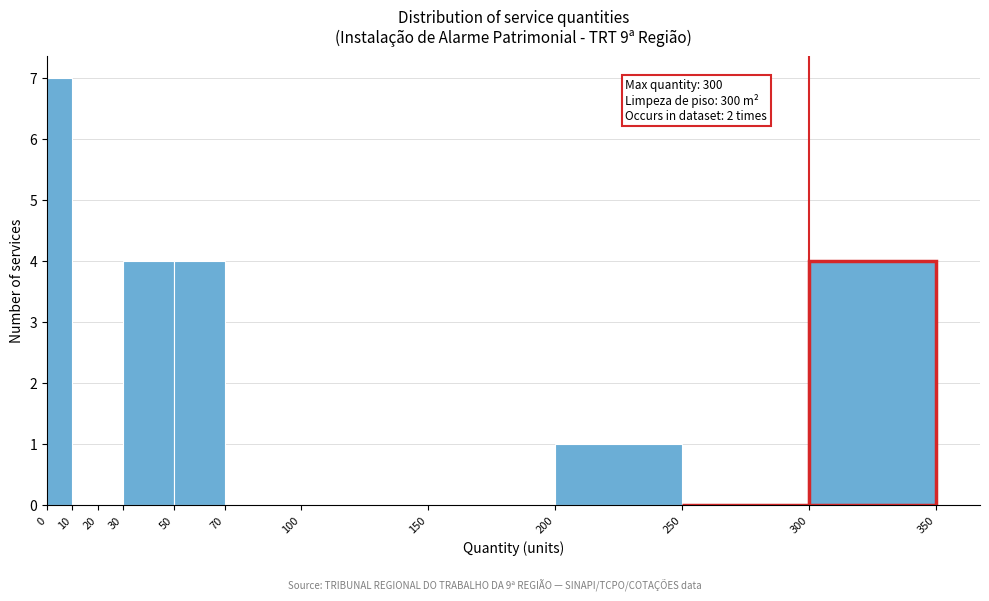

Over which range of the x-axis is the bar tallest?

0 to 10